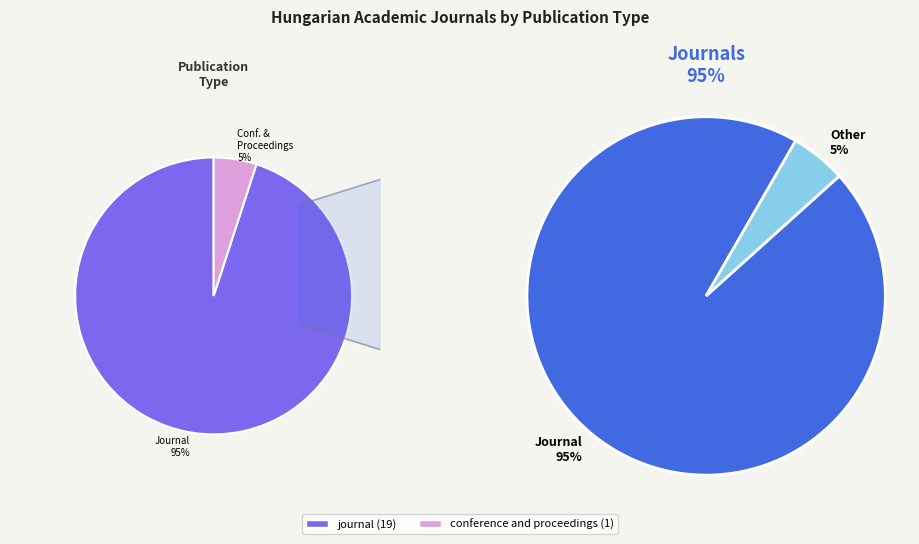

To the nearest percent, what is the combined percentage of journal and conference and proceedings?

100%